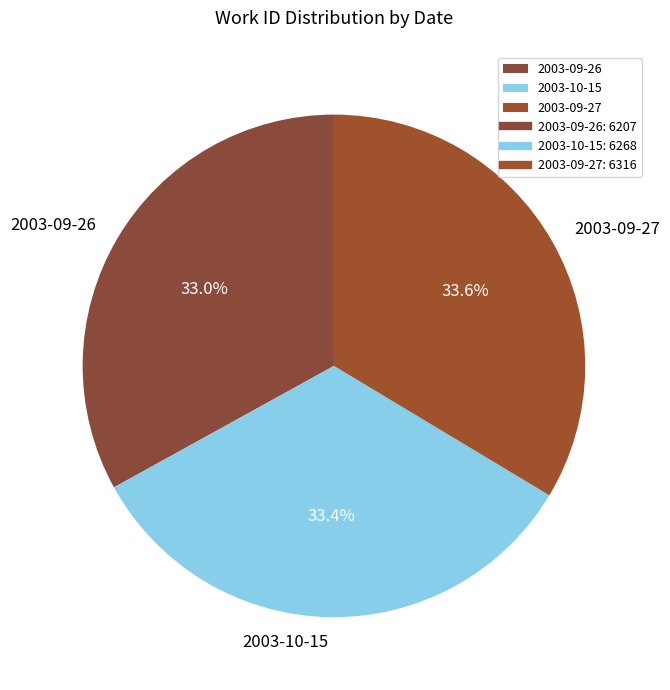

Approximately how many times larger is the value at 2003-09-27 compared to 2003-10-15?

1.0